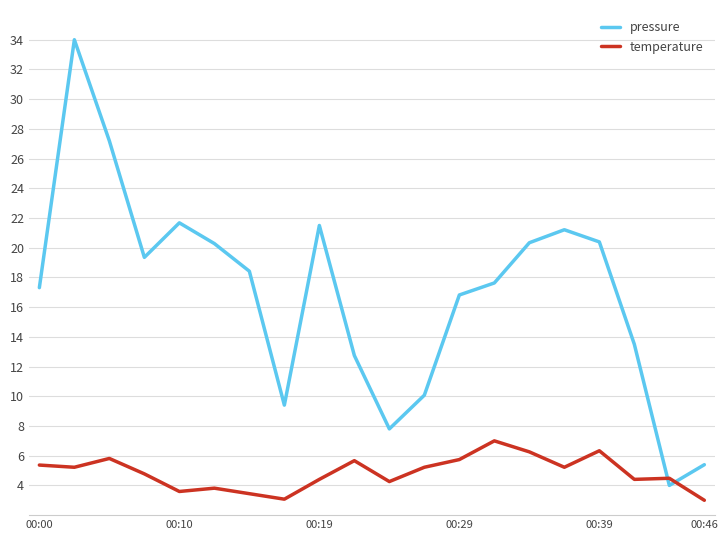

Which series has the largest total across all categories?

pressure